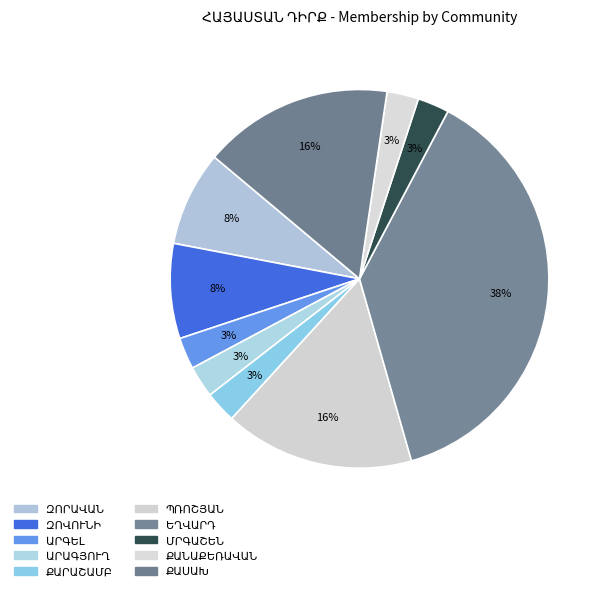

Is there a majority slice in this chart?

No